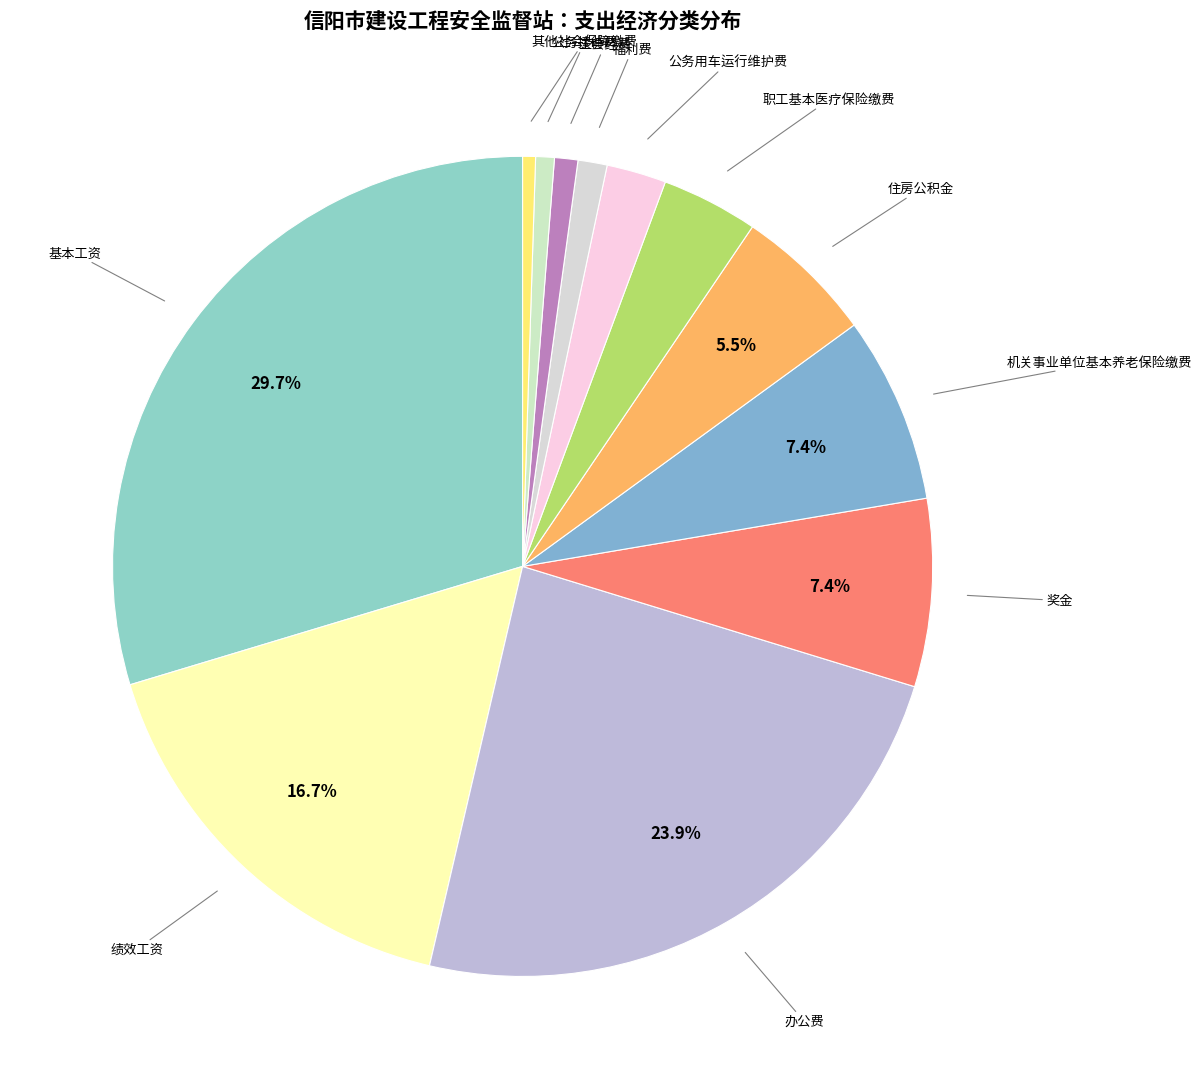

Rank the categories by value from highest to lowest.

基本工资, 办公费, 绩效工资, 奖金, 机关事业单位基本养老保险缴费, 住房公积金, 职工基本医疗保险缴费, 公务用车运行维护费, 福利费, 工会经费, 公务接待费, 其他社会保障缴费